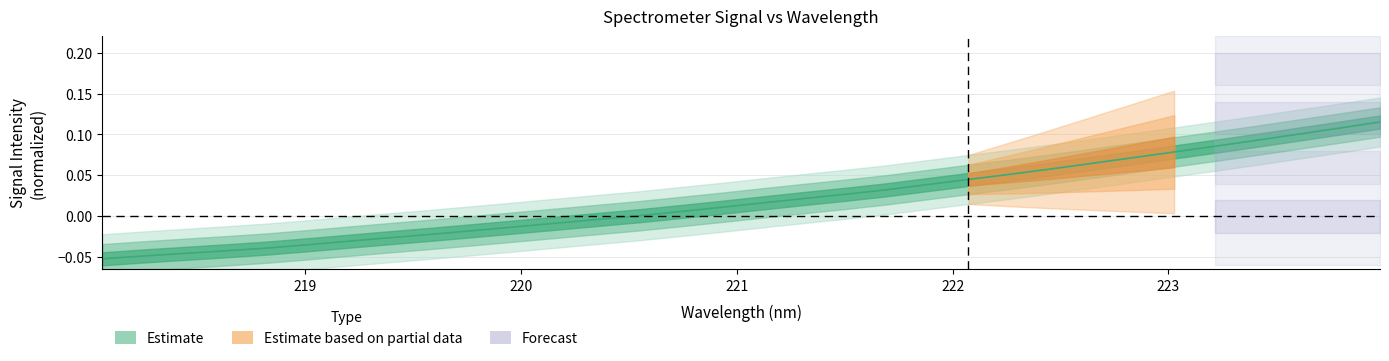

Which has a higher value, 221.4993 or 218.6332?

221.4993